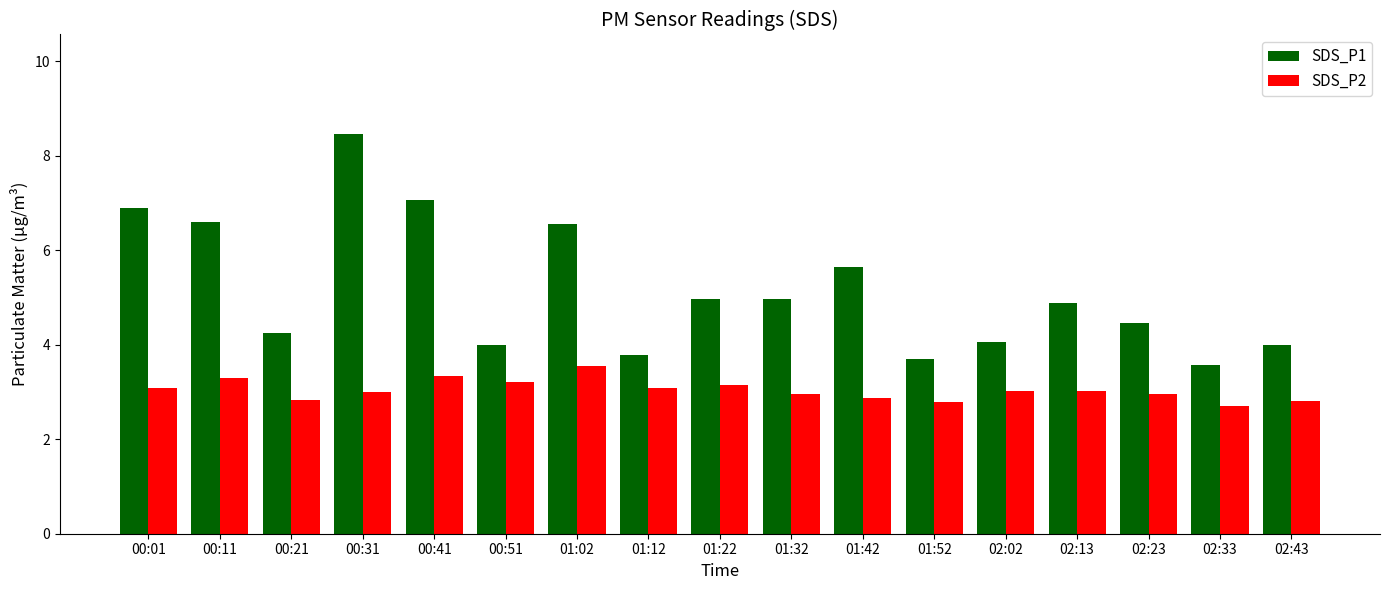

Where does the SDS_P1 series first go above 4?

00:01